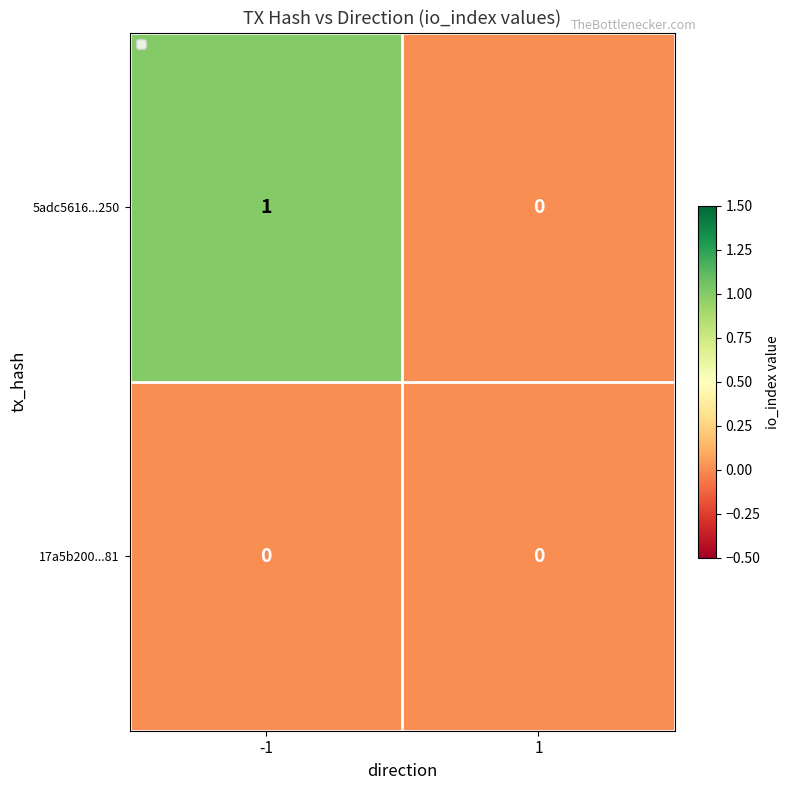

Between -1 and 1, which series saw the biggest shift?

5adc5616...250